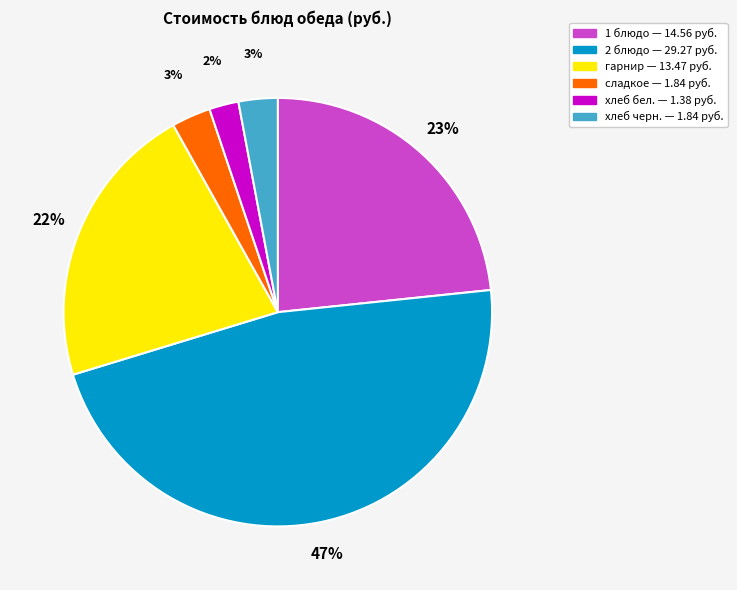

Does any single category account for the majority?

No